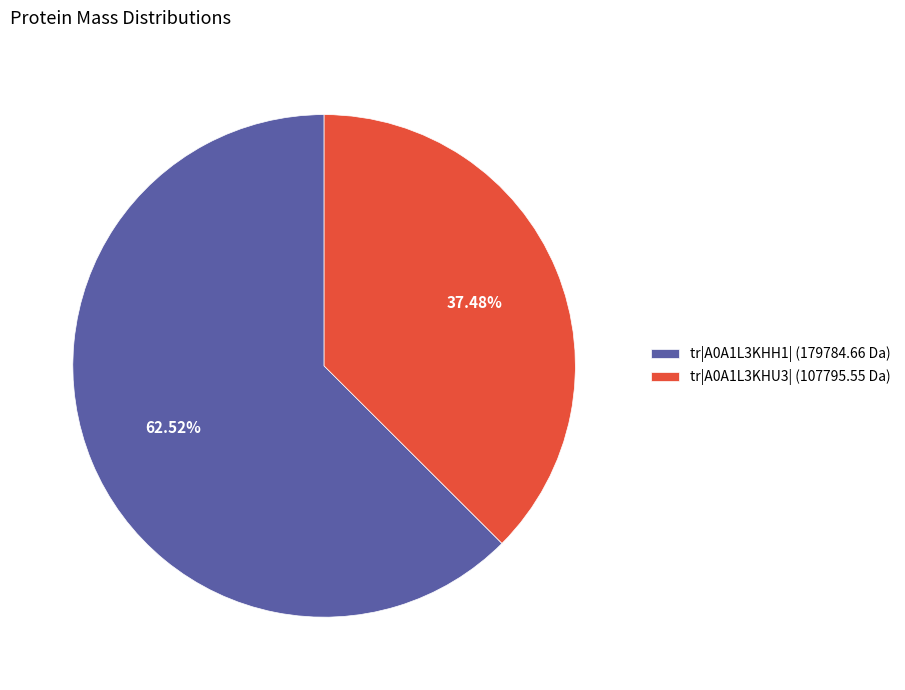

What is the ratio of the value at tr|A0A1L3KHU3| (107795.55 Da) to the value at tr|A0A1L3KHH1| (179784.66 Da)?

0.6